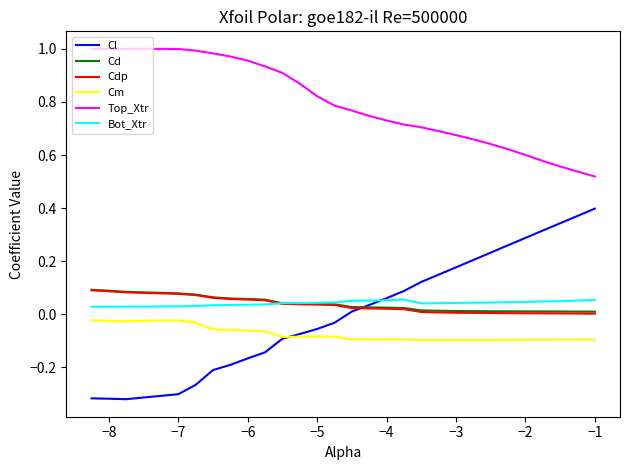

Which series has the largest total across all categories?

Top_Xtr